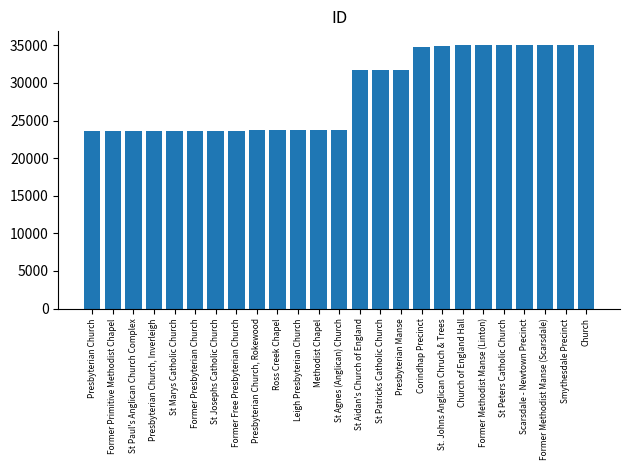

True or false: the data shows 11587 at Former Free Presbyterian Church.

False